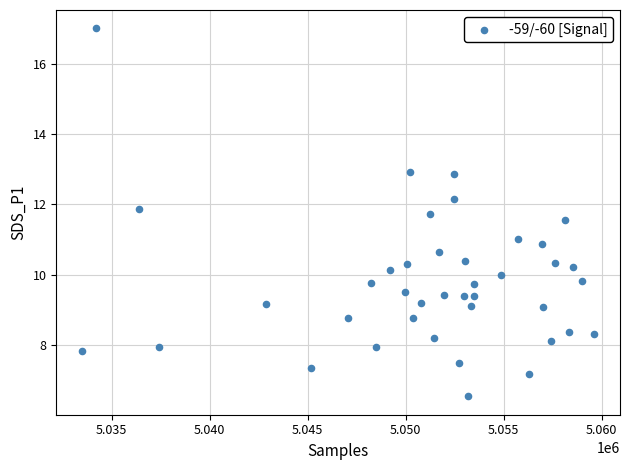

What is the range of Y values (max minus min)?

10.5